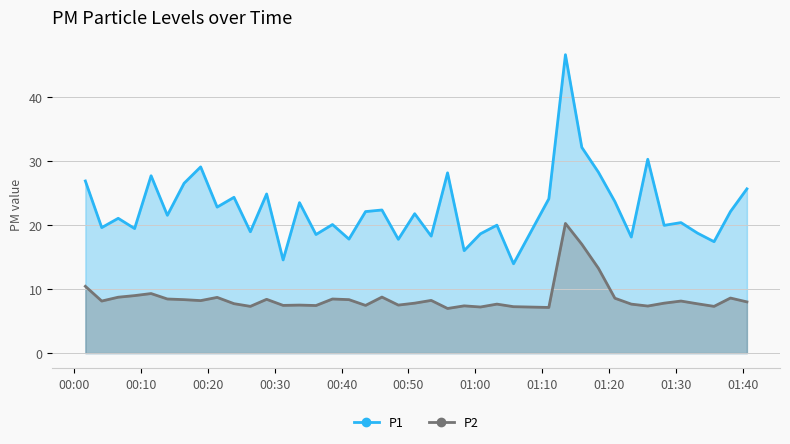

True or false: P2 and P1 intersect in this chart.

False